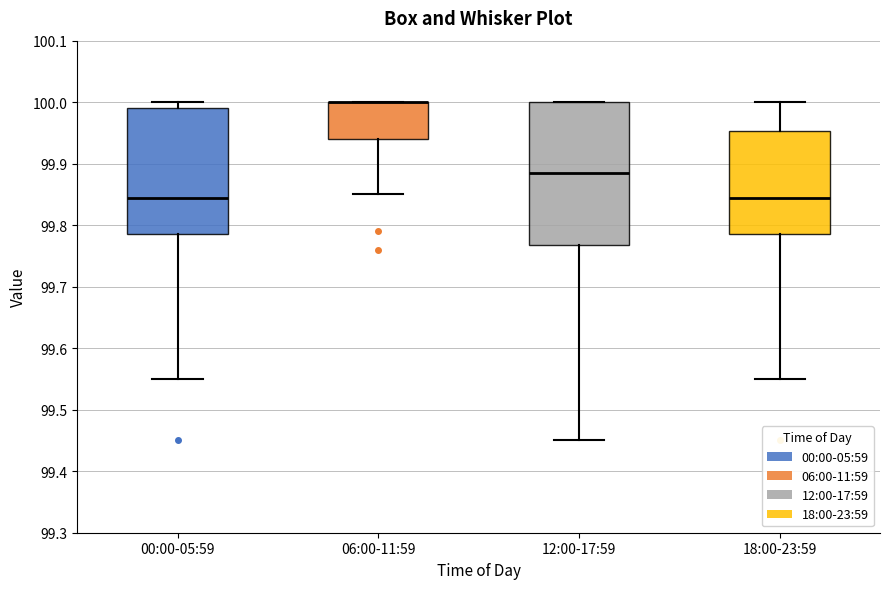

Comparing the boxes themselves (not the whiskers), which one is the tallest?

12:00-17:59